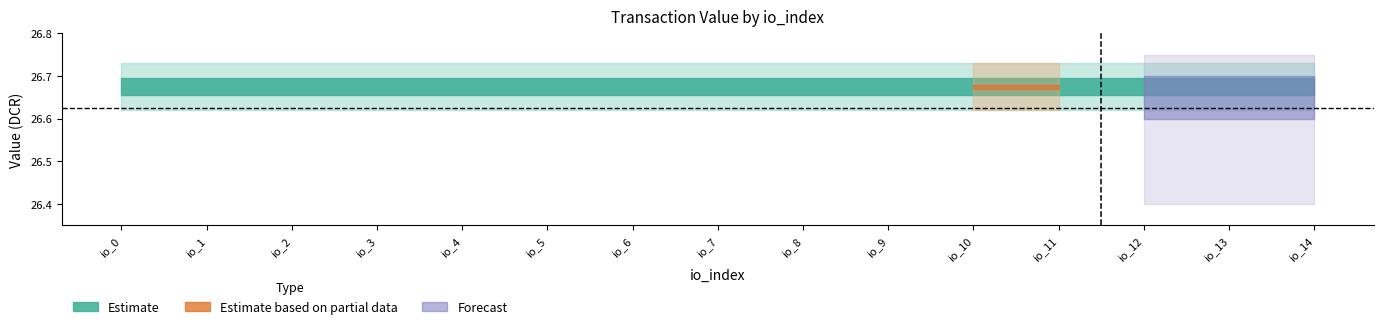

Does the chart have visible grid lines?

No